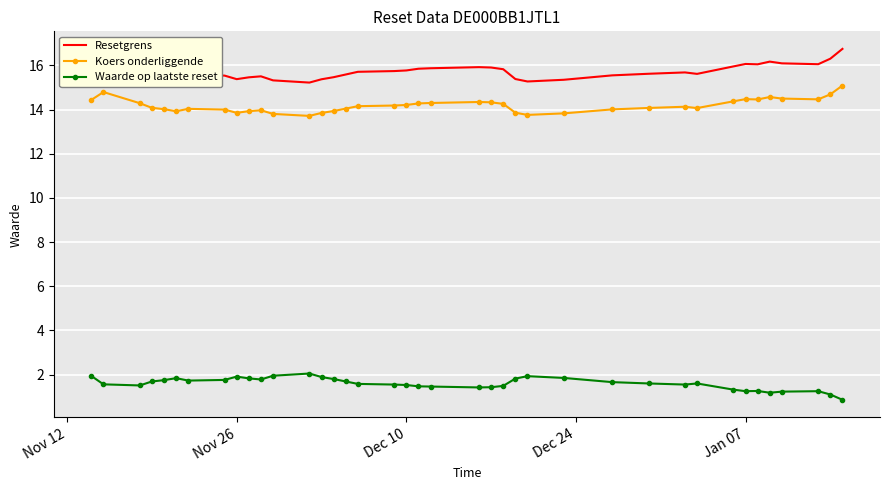

True or false: Waarde op laatste reset and Resetgrens intersect in this chart.

False